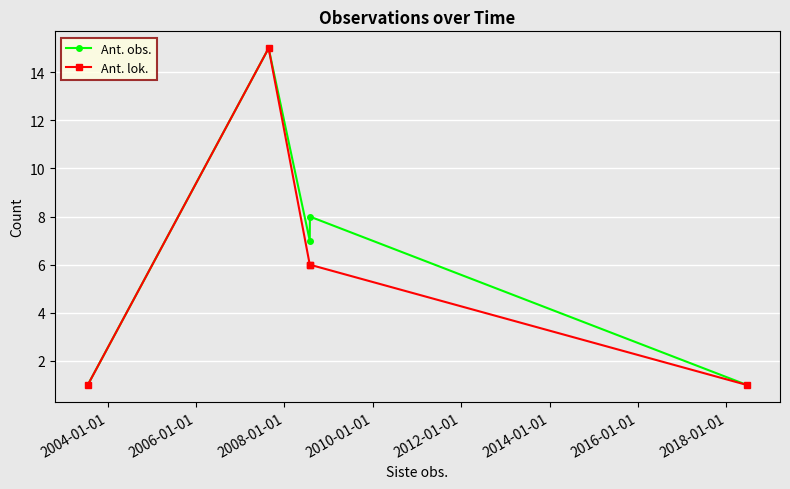

Reading right to left, extract all data points from this chart.

Ant. obs.: 1	8	7	15	1
Ant. lok.: 1	6	6	15	1